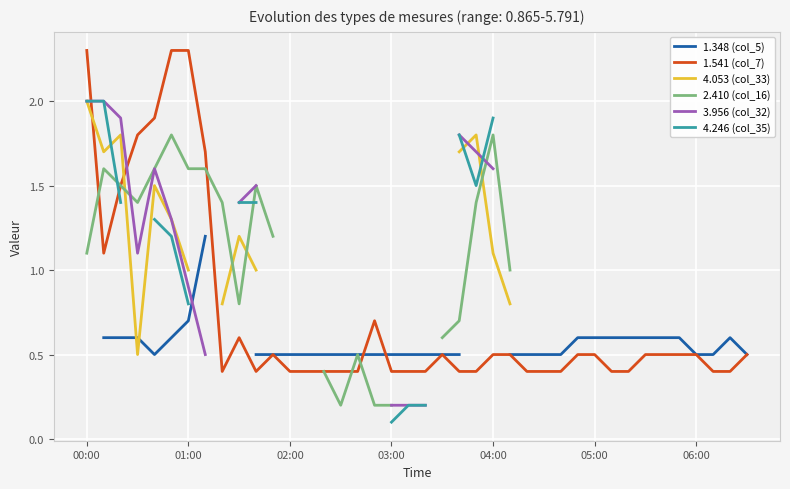

The value of 1.541 (col_7) at 02:00 is 0.1. True or false?

False